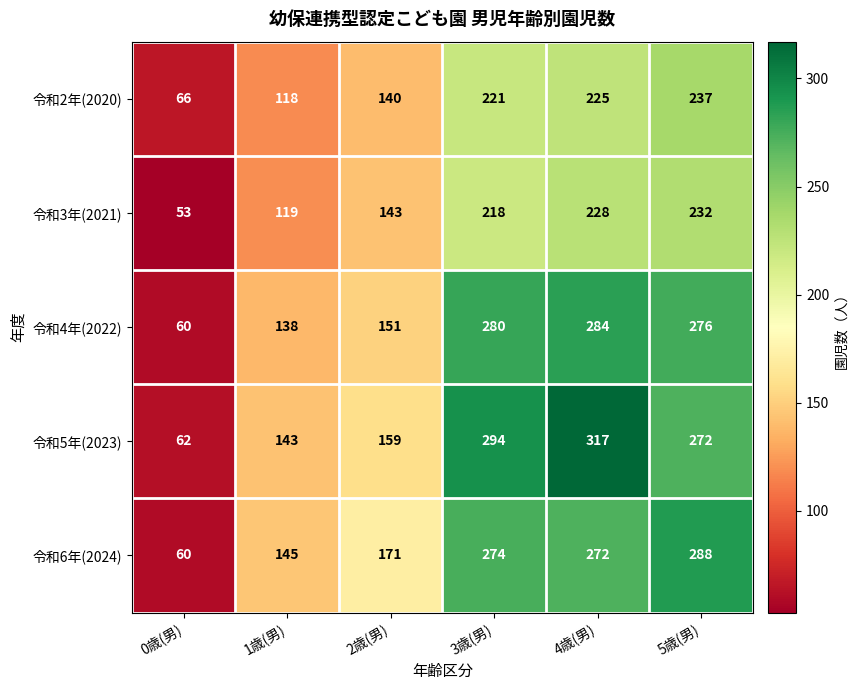

Where is 令和4年(2022) nearest to the value 172?

2歳(男)